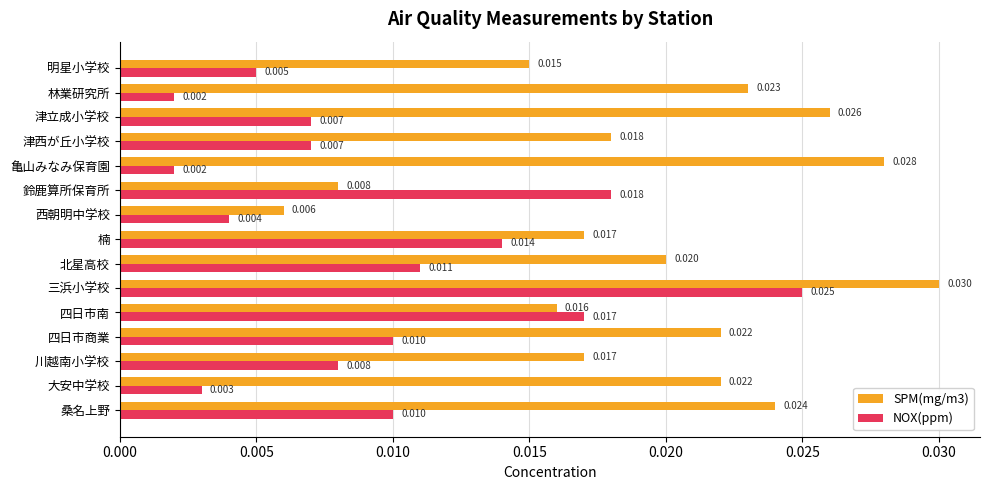

Which series has the largest total across all categories?

SPM(mg/m3)